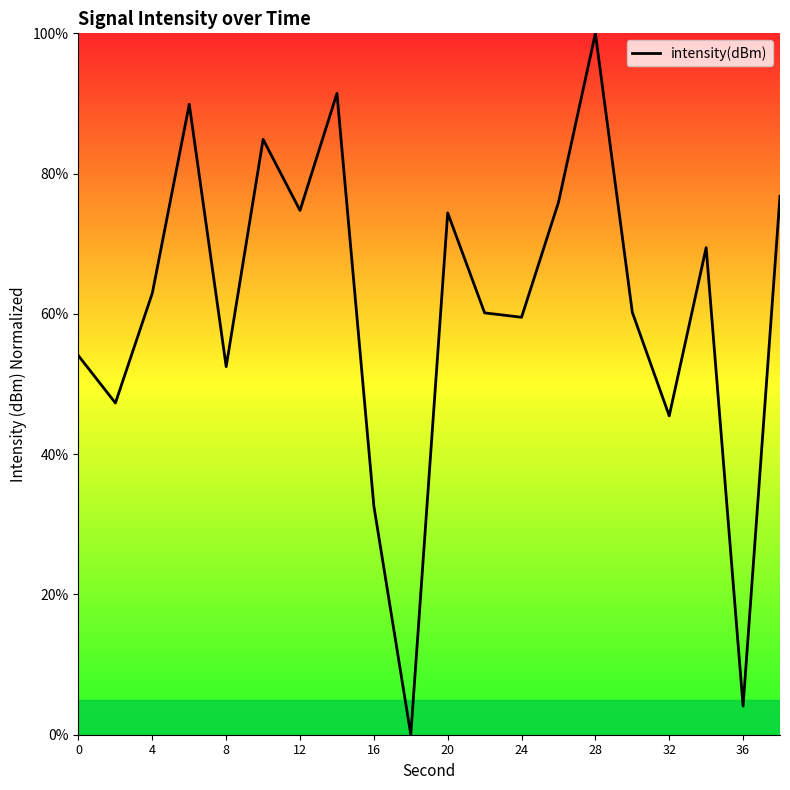

Approximately how many times larger is the value at 24 compared to 16?

1.8